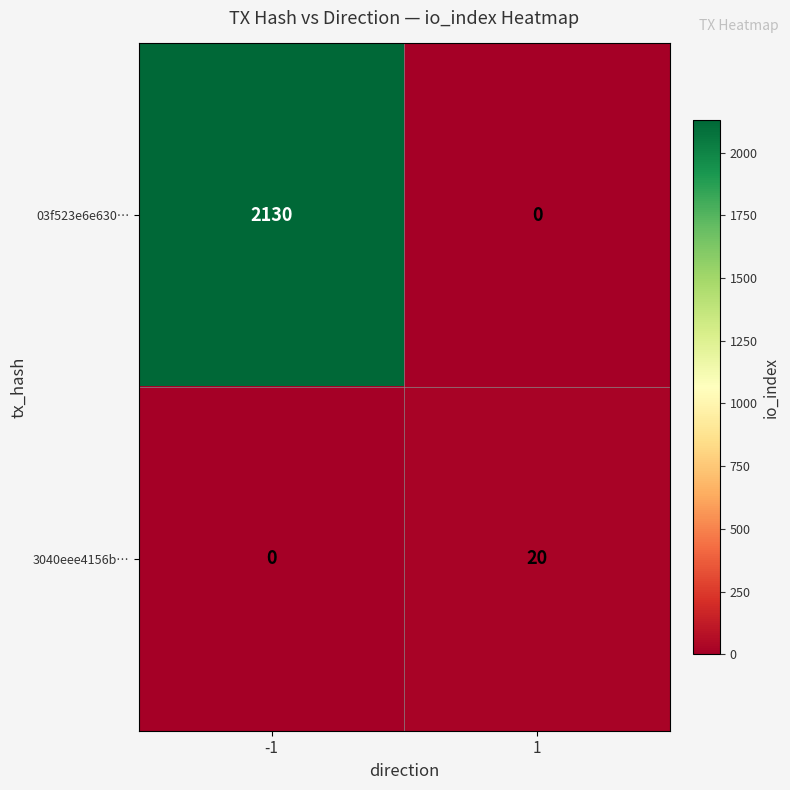

What is the total value across all series at -1?

2130